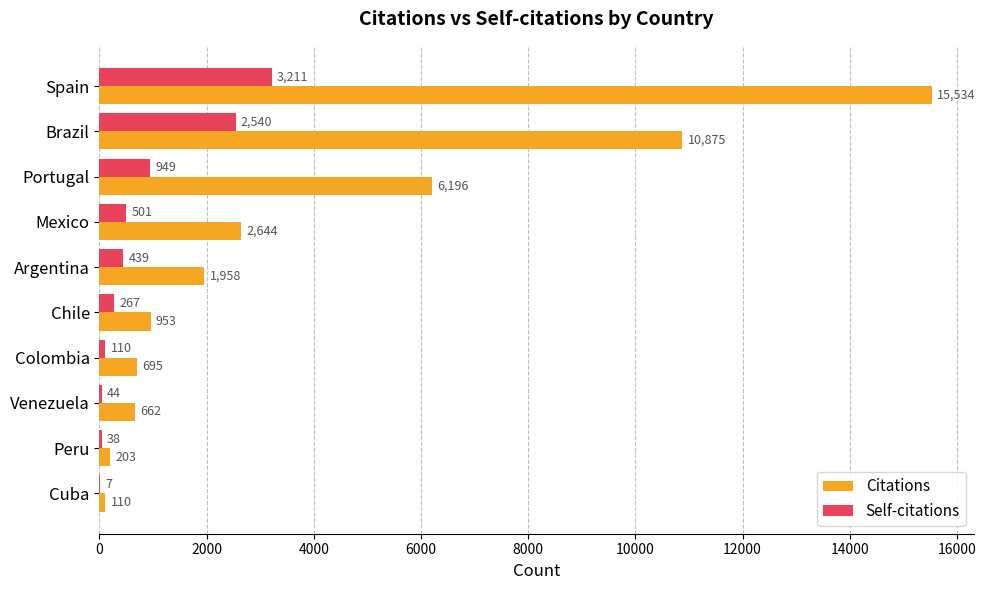

Is it true that Citations equals 110 at Cuba?

True